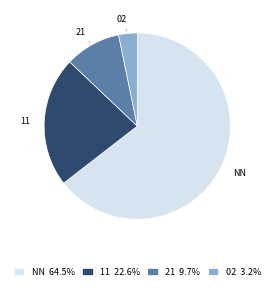

Do 21 9.7% and 02 3.2% together represent more than half of the pie?

No